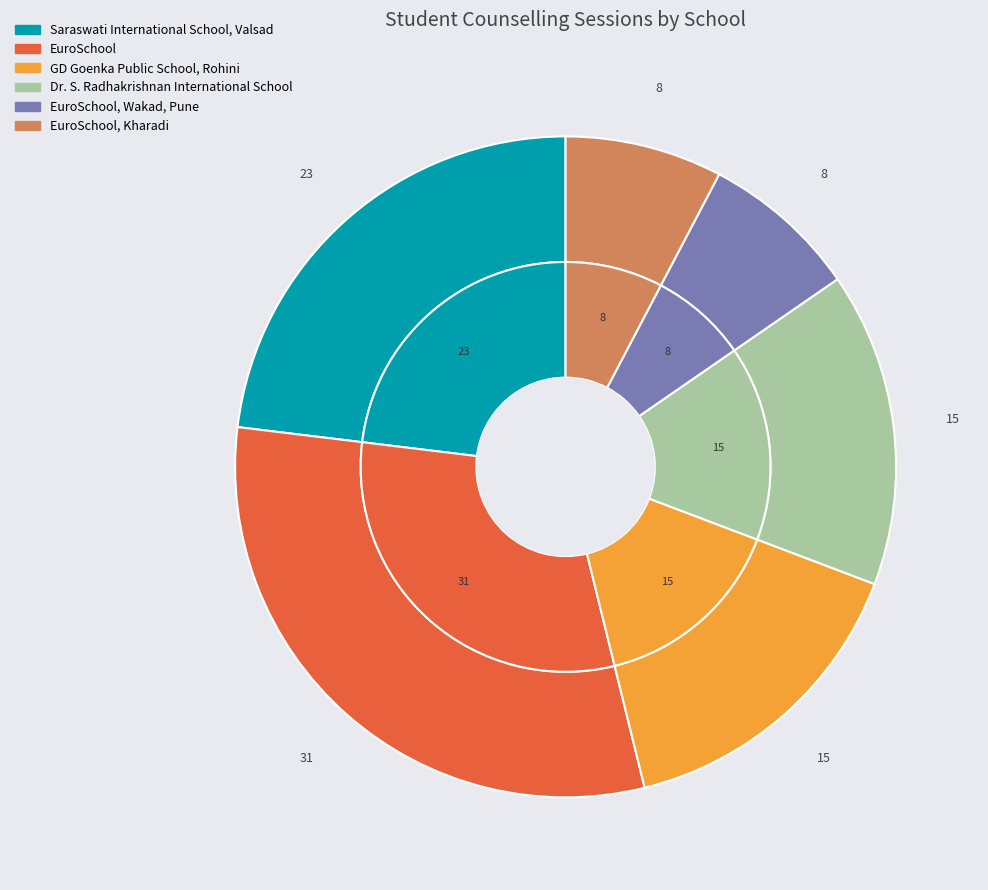

Is it true that EuroSchool is 31% of the pie?

True